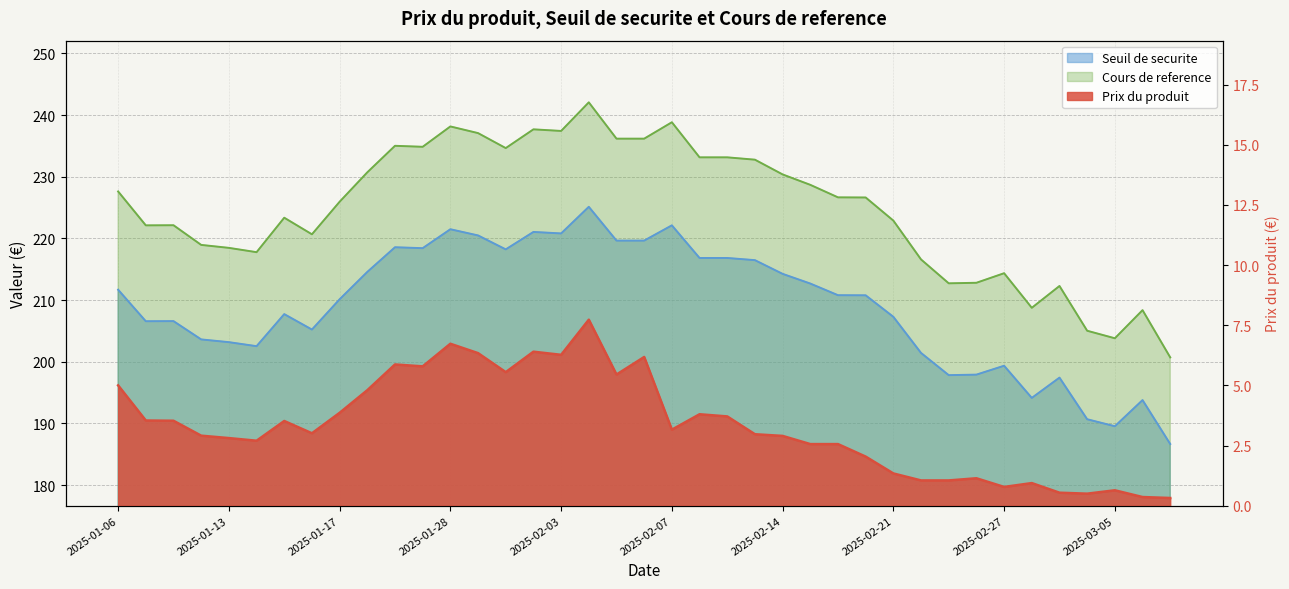

Where is the first local minimum for Prix du produit?

2025-01-14